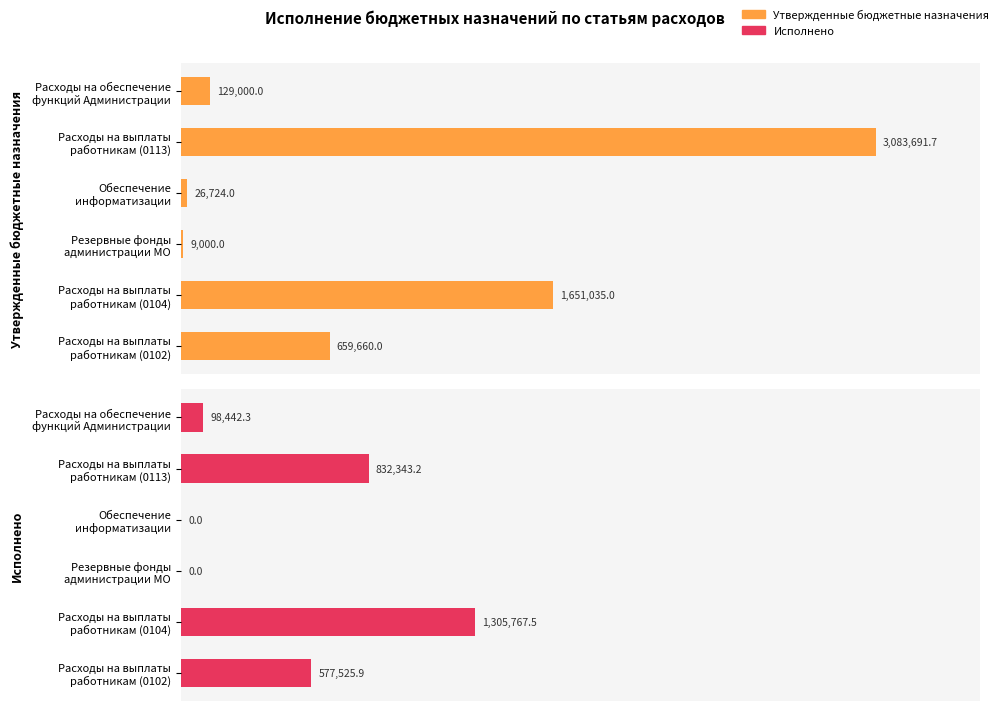

List the series in order of their overall mean, lowest first.

Исполнено, Утвержденные бюджетные назначения